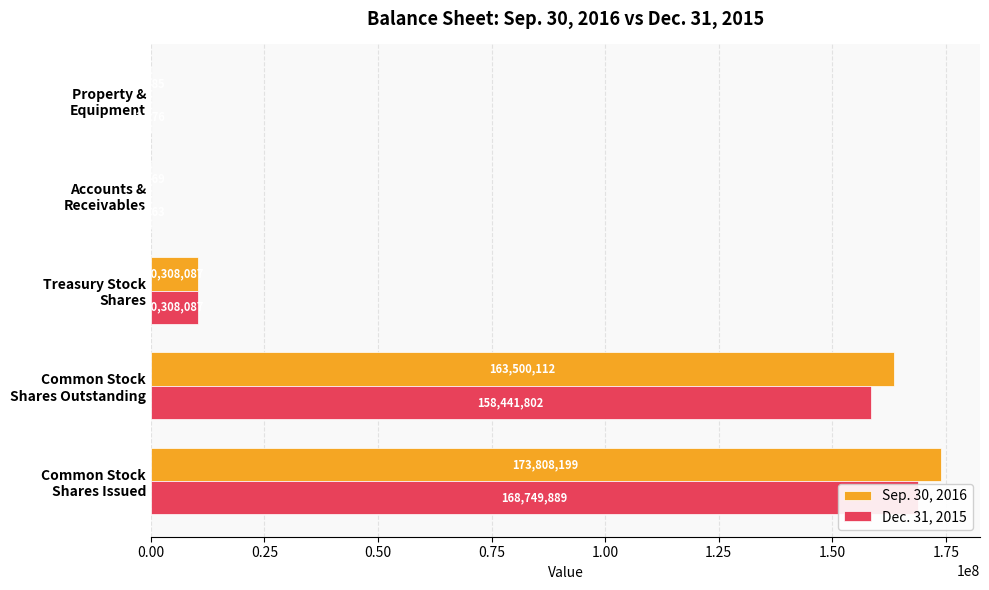

The Sep. 30, 2016 series shows 94841418 at Common Stock Shares Issued. True or false?

False